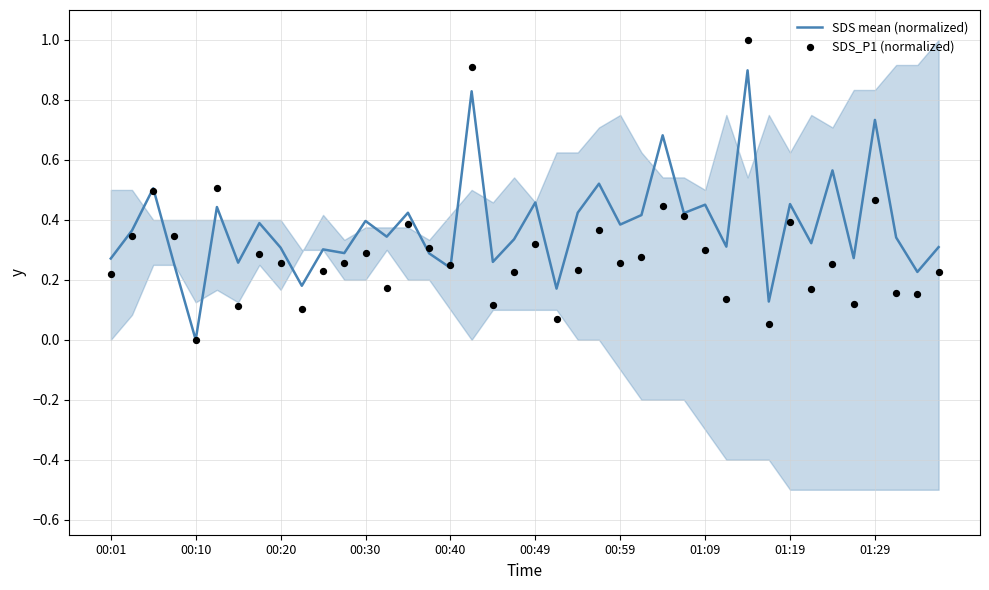

At which label does SDS mean (normalized) reach its minimum?

00:10